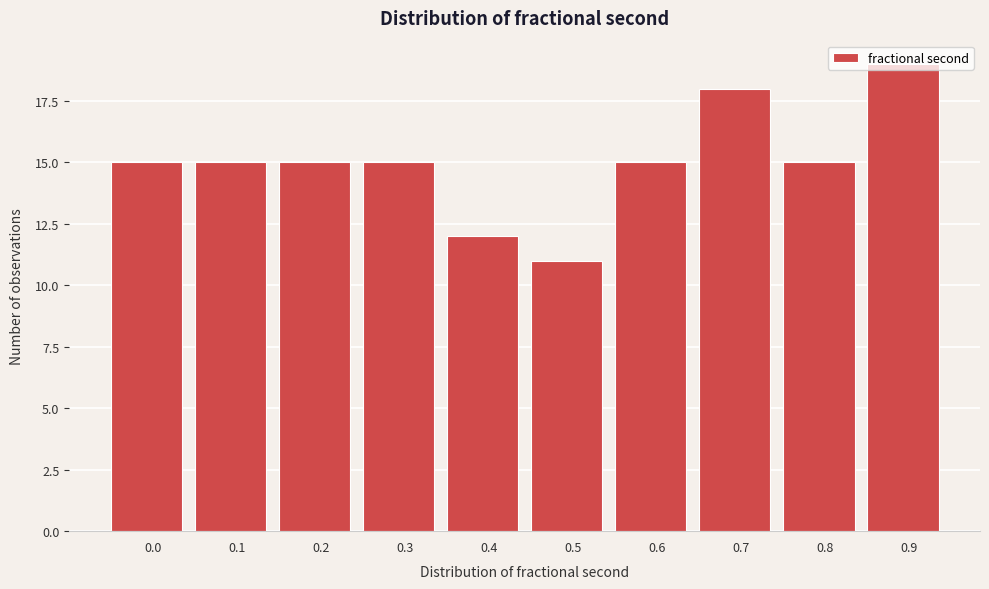

Between 0.0 and 0.7, which is larger?

0.7